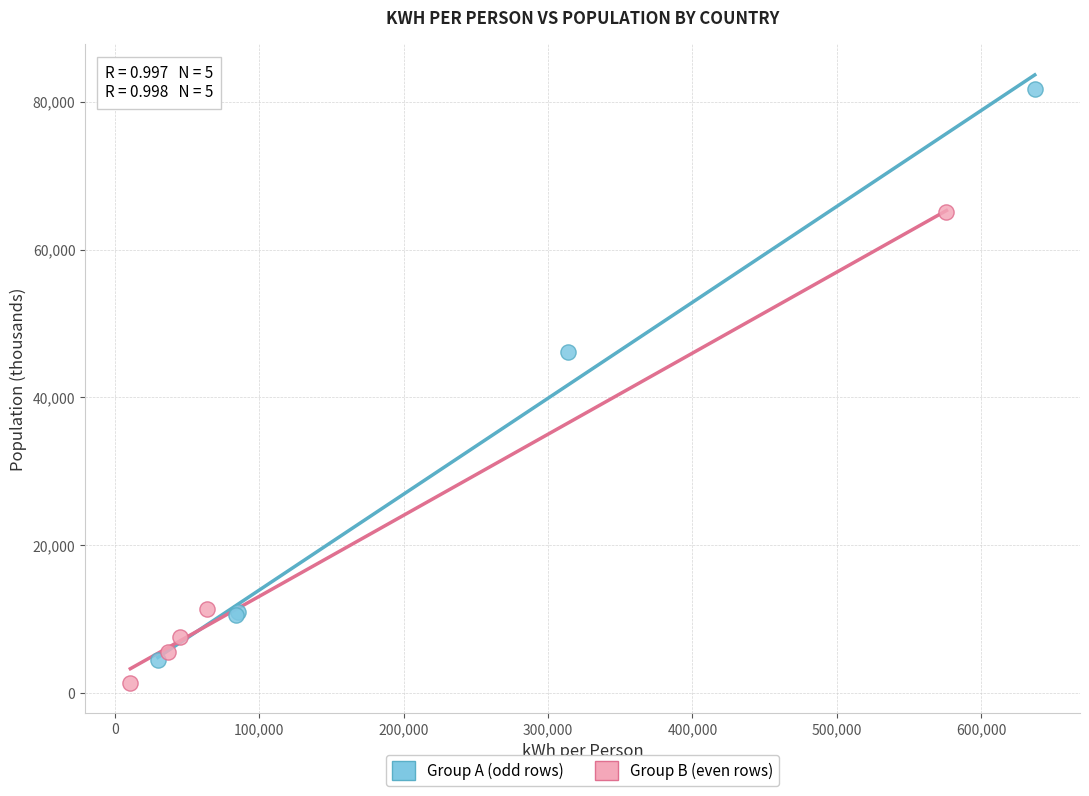

Which series contains the highest Y value?

Group A (odd rows)